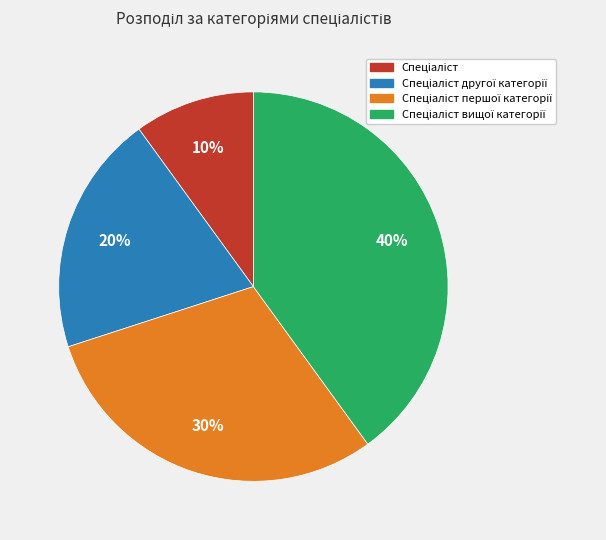

Is there a majority slice in this chart?

No